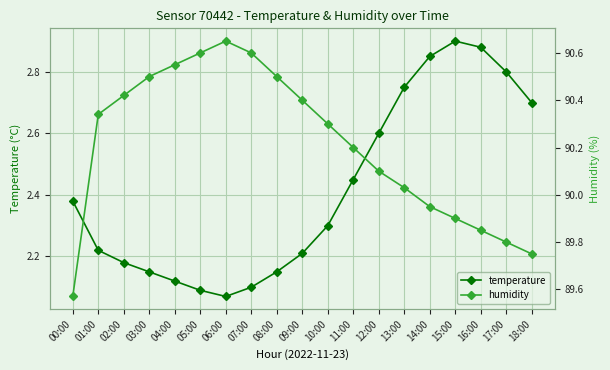

What is the value of the temperature point at the 7th from the left?

2.1